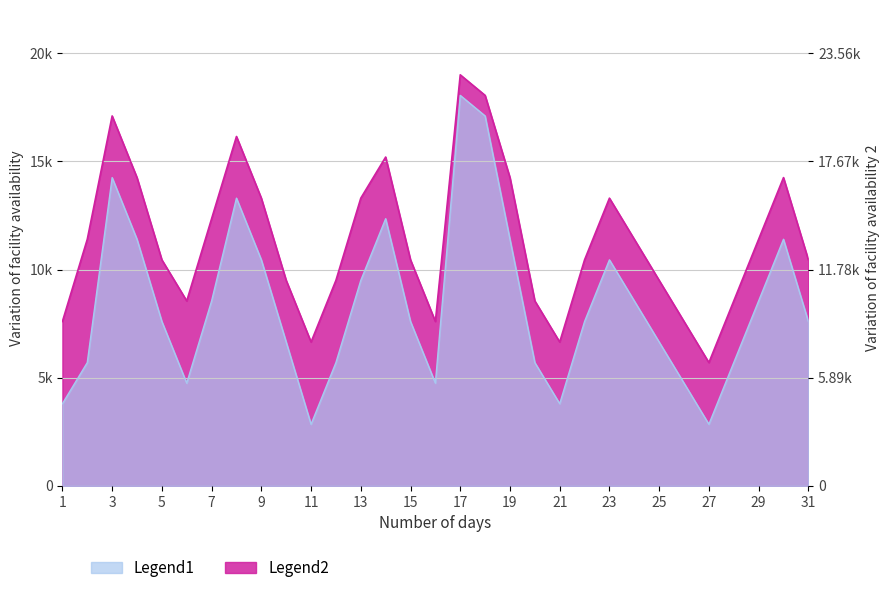

How many interior local valleys does the Legend1 series have?

5